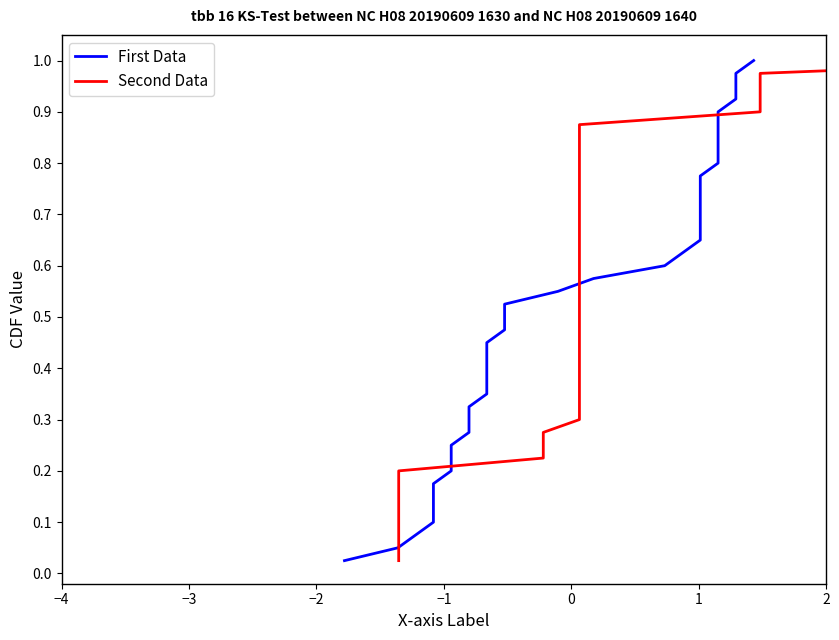

How many distinct data groups are displayed?

2